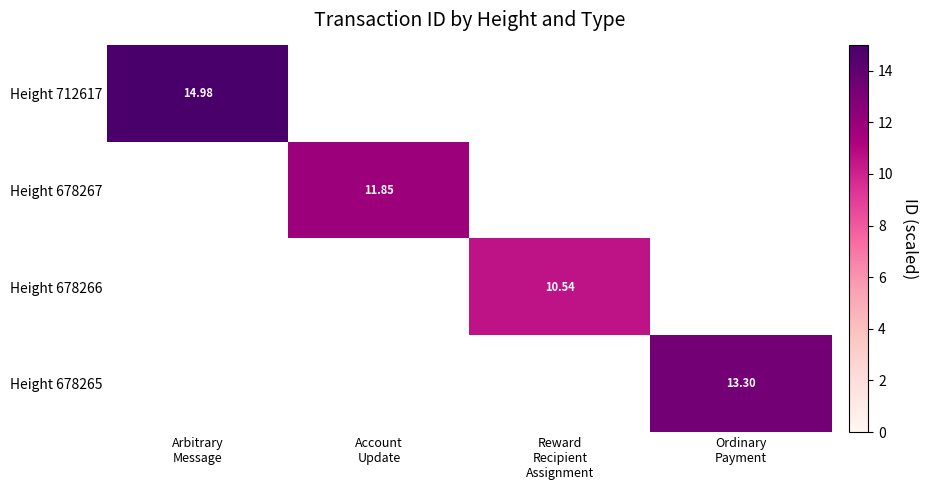

At how many categories does at least one series exceed 12?

2